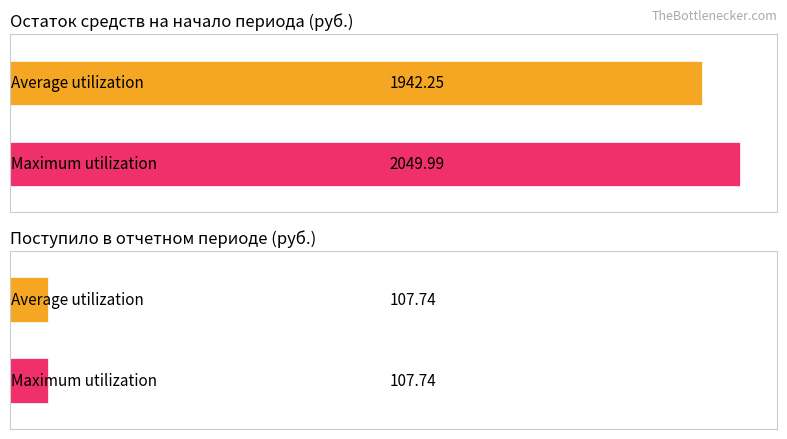

Are the bars horizontal?

Yes